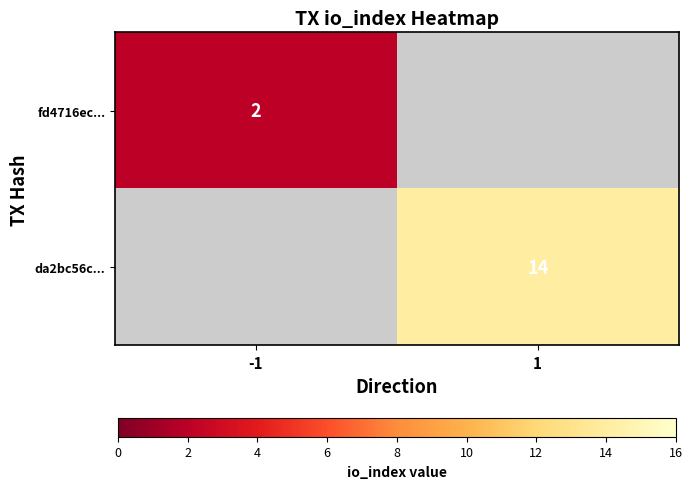

How many categories are shown in the chart?

2